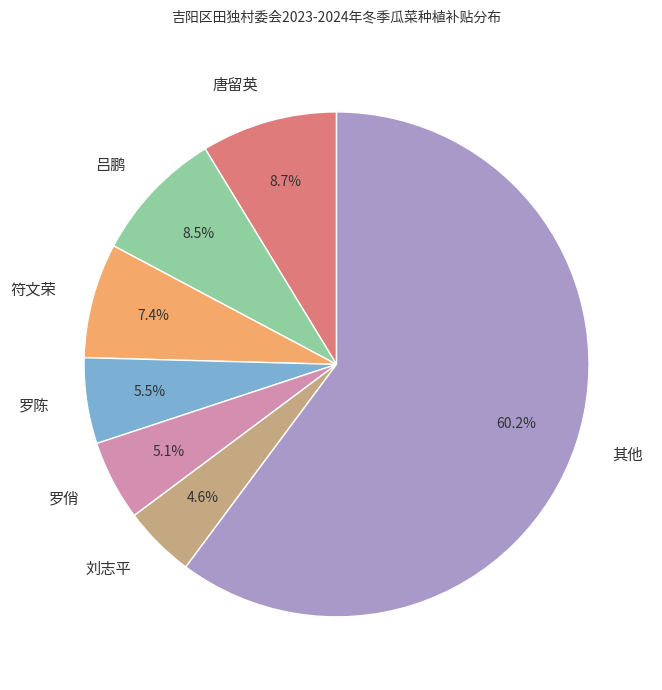

Count the number of slices in the pie.

7